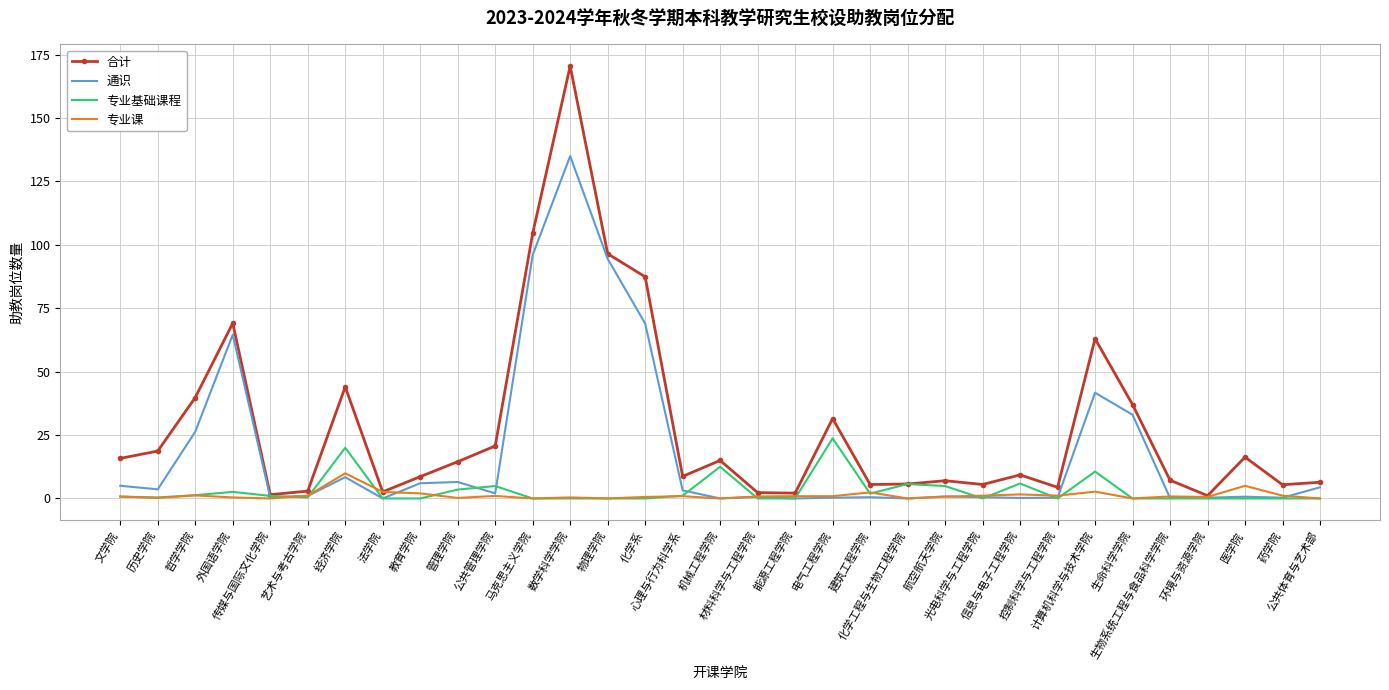

List the series in order of their peak value, highest first.

合计, 通识, 专业基础课程, 专业课